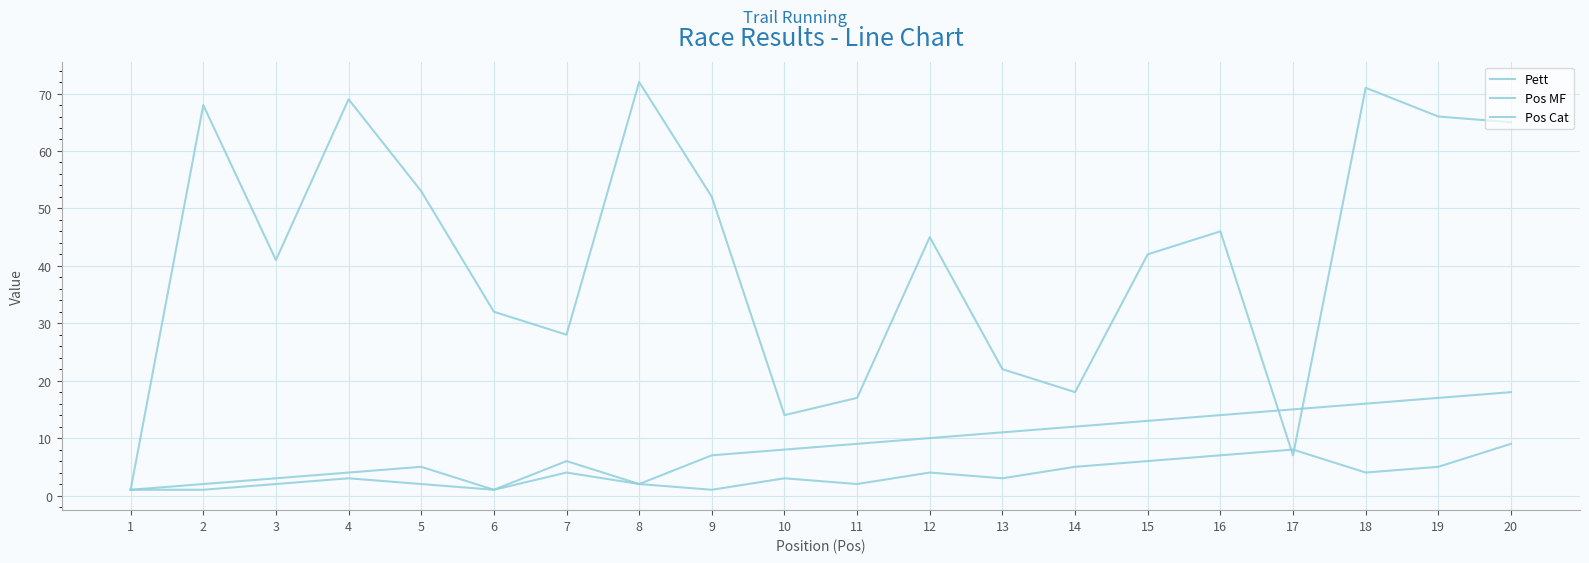

Where is Pett nearest to the value 36?

6